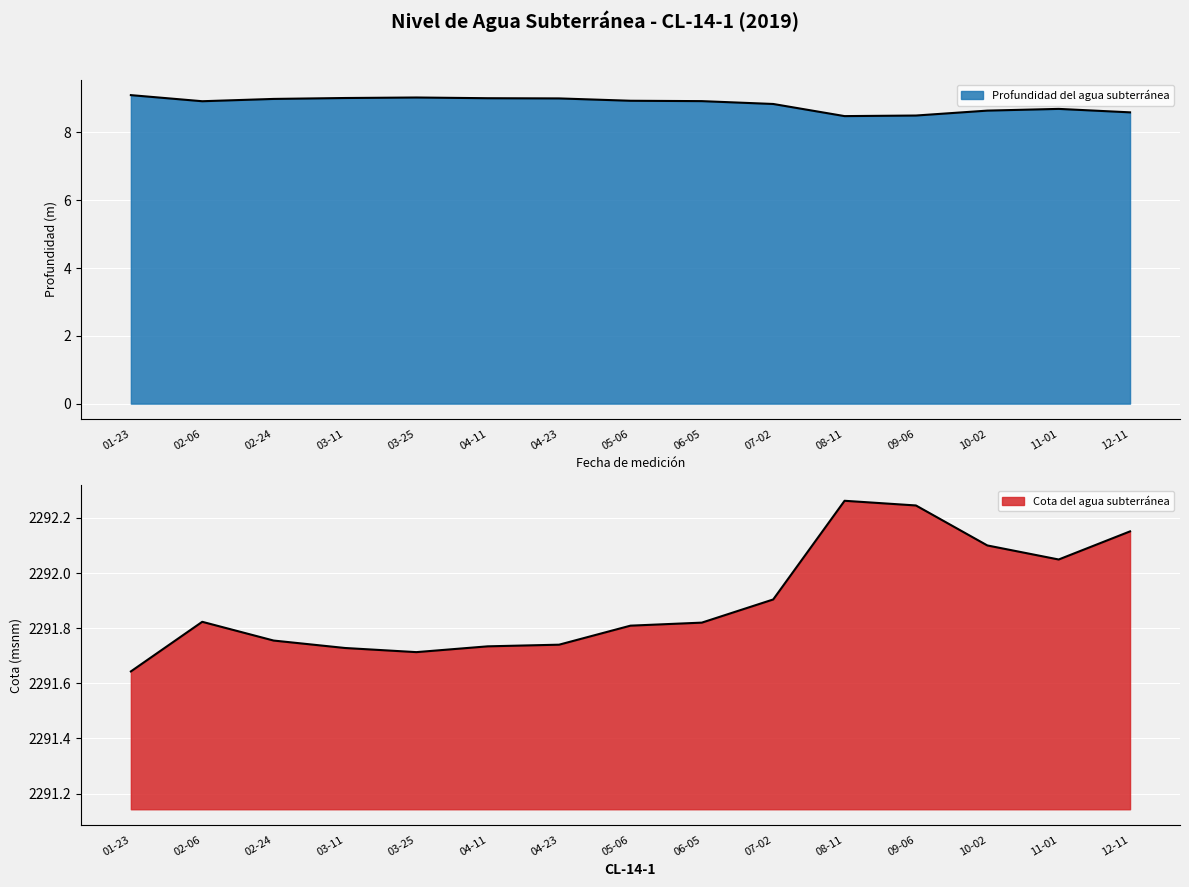

List the series in order of their peak value, lowest first.

Profundidad del agua subterránea, Cota del agua subterránea